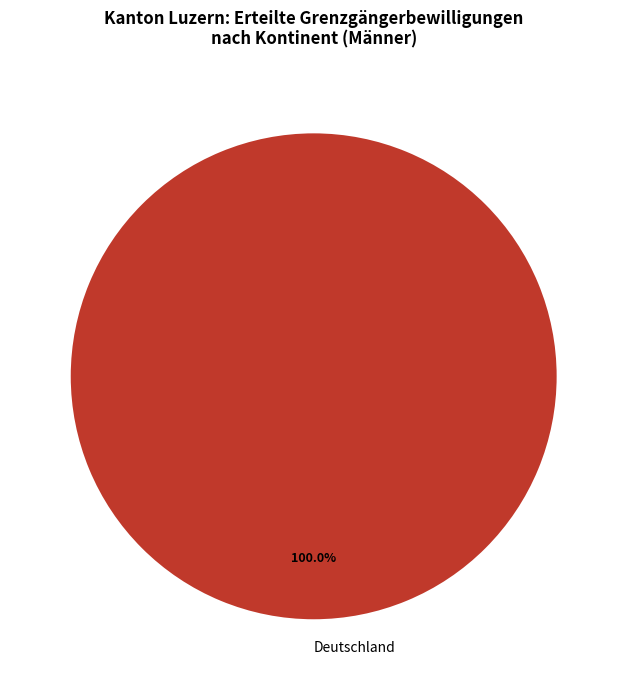

Is Deutschland the majority of the pie?

Yes